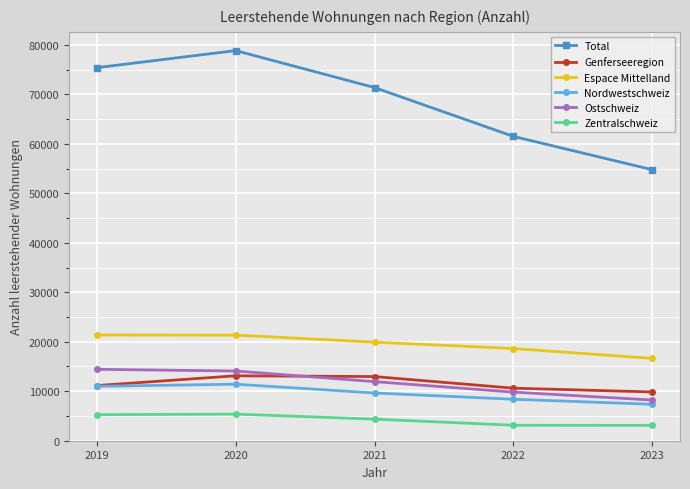

Which series has the widest spread of values?

Total